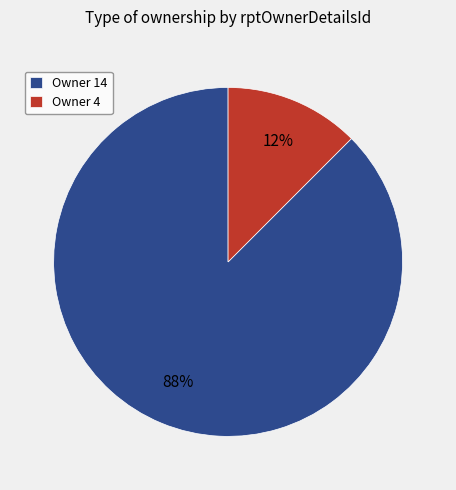

Which has a higher value, Owner 4 or Owner 14?

Owner 14